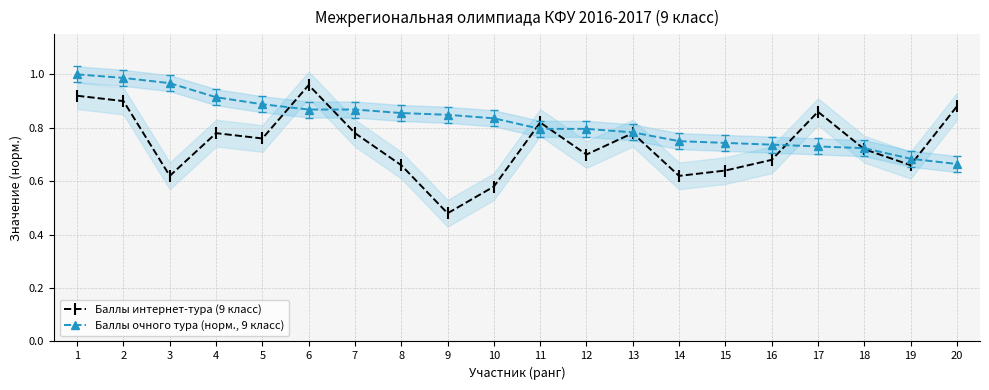

True or false: Баллы очного тура (норм., 9 класс) has a value of 0.3 at 20.

False